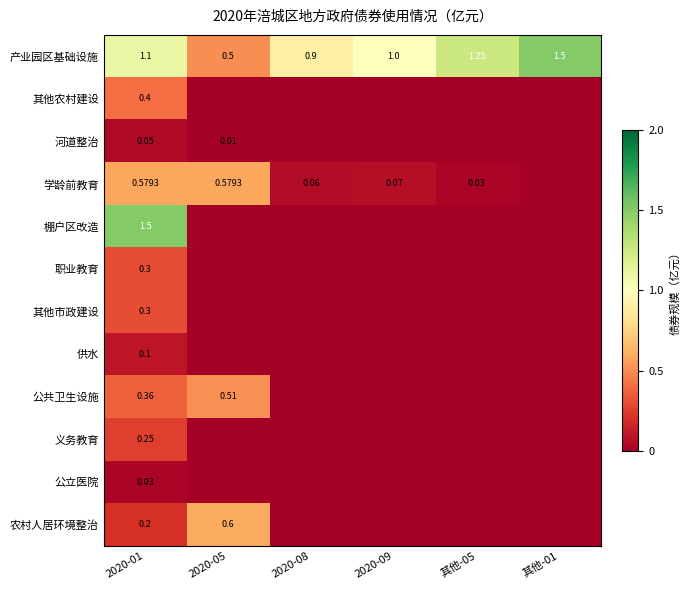

Rank the series at 2020-05 from highest to lowest value.

农村人居环境整治, 学龄前教育, 公共卫生设施, 产业园区基础设施, 河道整治, 其他农村建设, 棚户区改造, 职业教育, 其他市政建设, 供水, 义务教育, 公立医院